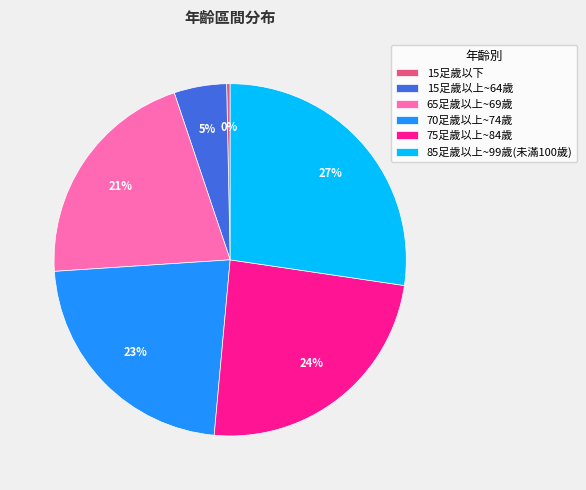

Which category has the smallest portion of the pie?

15足歲以下